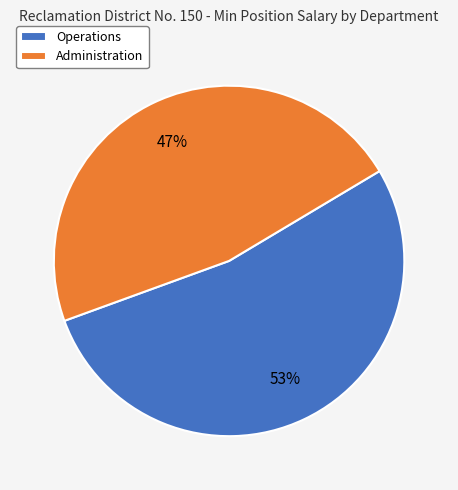

Is the sum of Operations and Administration greater than half?

Yes